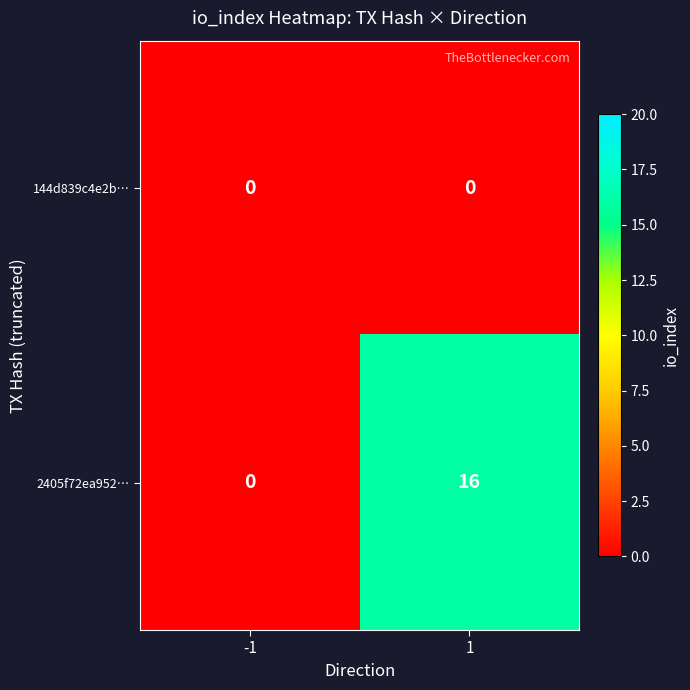

Reading right to left, transcribe all the data shown in this chart.

144d839c4e2b…: 0	0
2405f72ea952…: 16	0